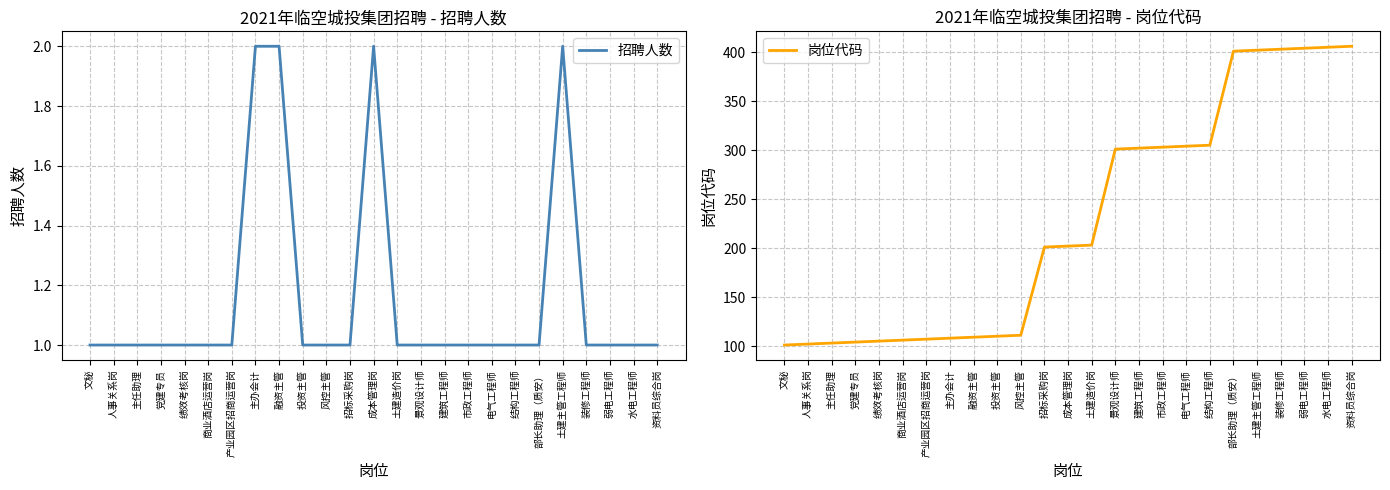

What are all the series names shown in the legend?

招聘人数, 岗位代码